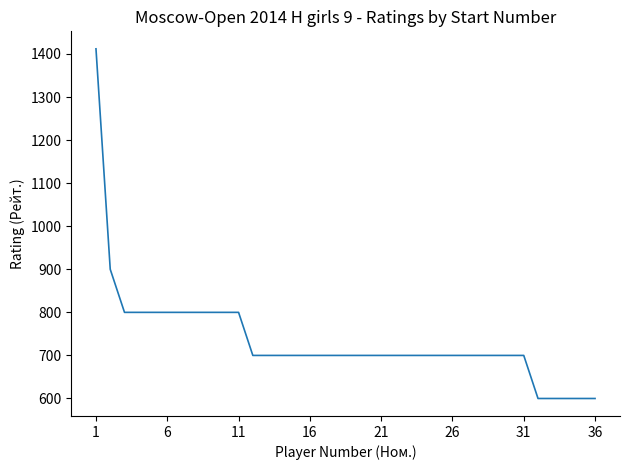

What is the maximum value shown in the chart?

1412